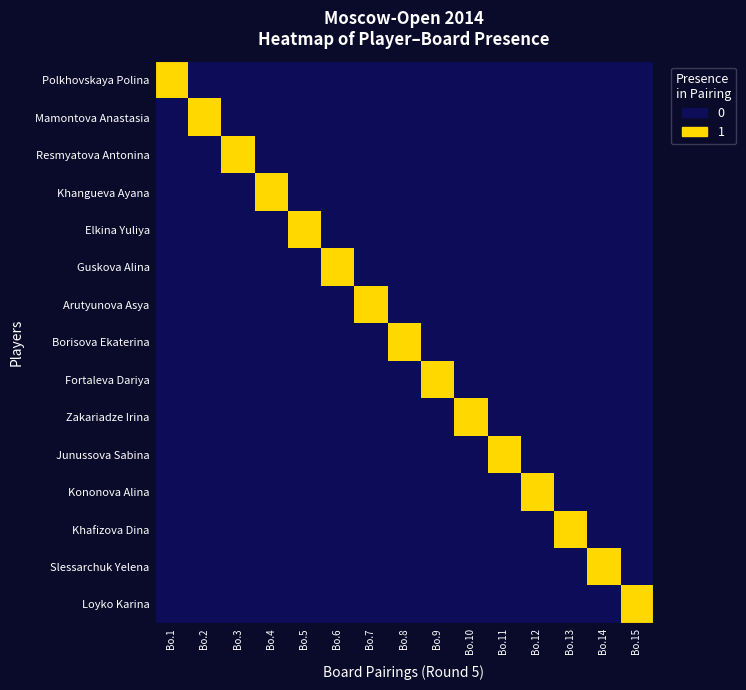

What is the spread (max minus min) of values at Bo.2?

1